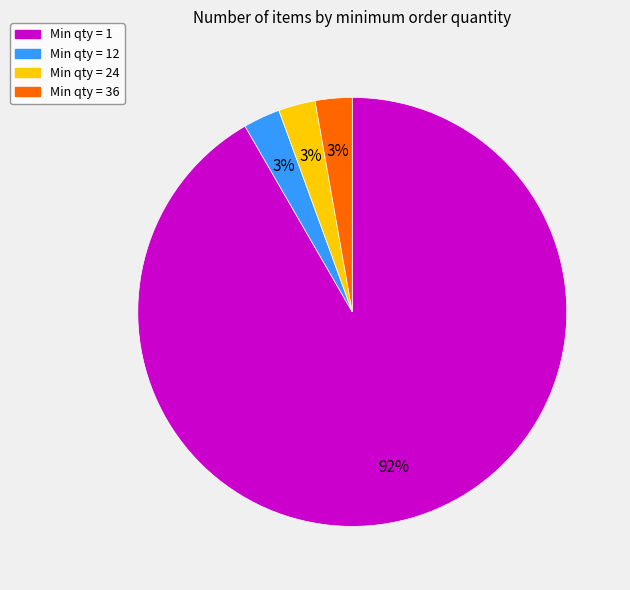

To the nearest percent, what is the average slice percentage?

25%